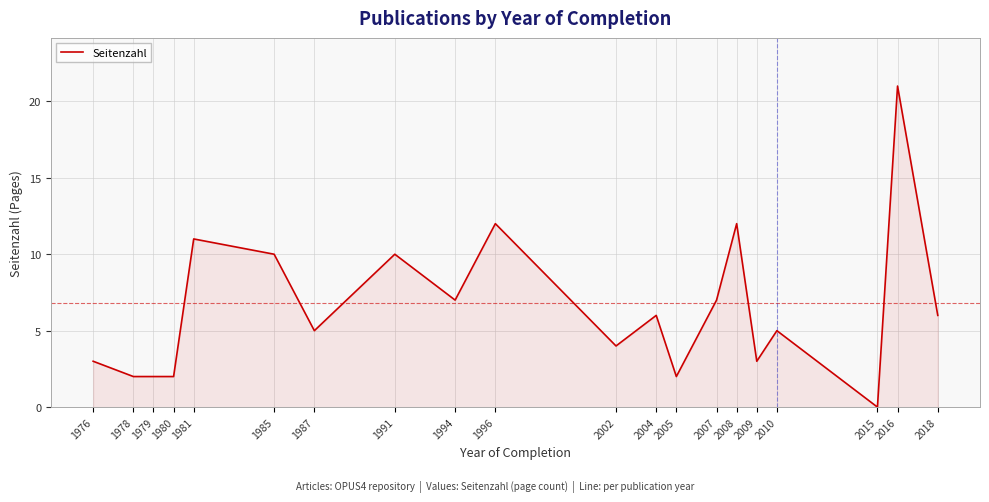

How many lines are shown in the chart?

1